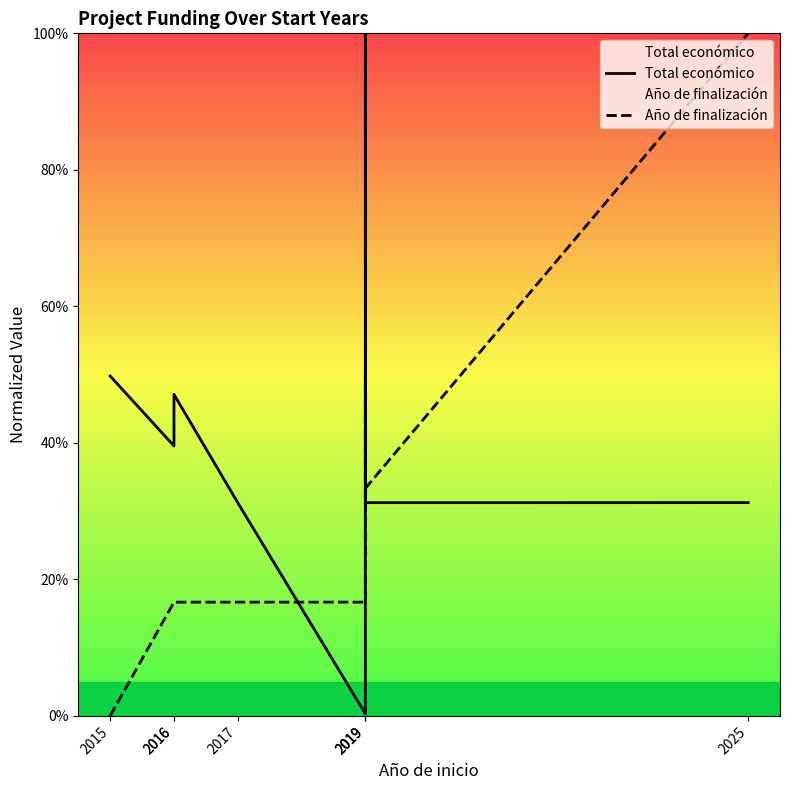

Rank the series by their average value, from highest to lowest.

Total económico, Año de finalización